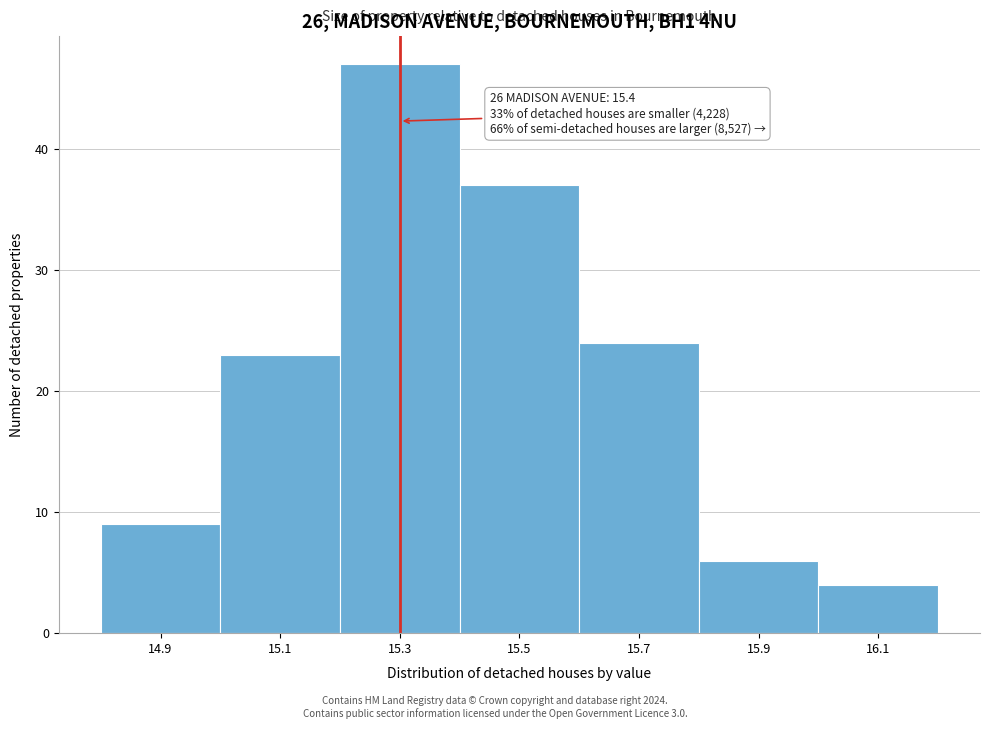

Reading left to right, what are all the values shown in this chart?

14.9=9	15.1=23	15.3=47	15.5=37	15.7=24	15.9=6	16.1=4